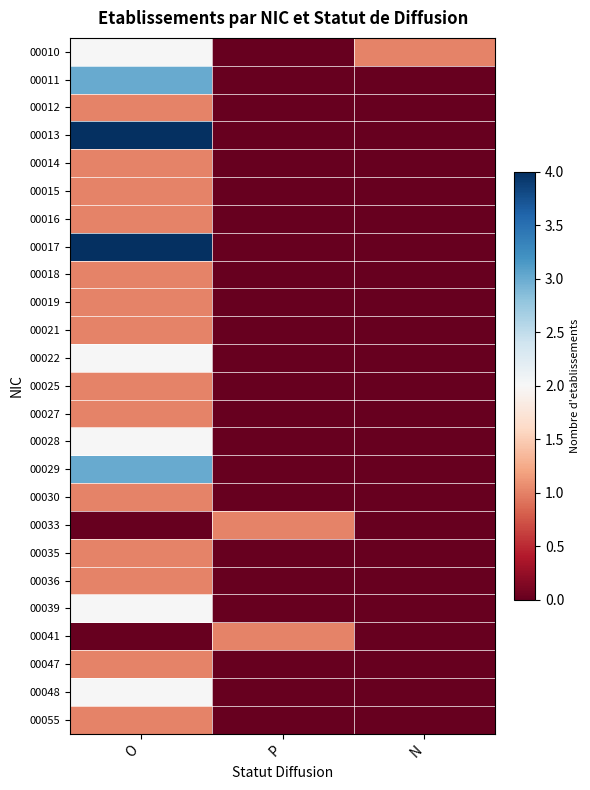

Reading left to right, extract all data points from this chart.

00010: O=2	P=0	N=1
00011: O=3	P=0	N=0
00012: O=1	P=0	N=0
00013: O=4	P=0	N=0
00014: O=1	P=0	N=0
00015: O=1	P=0	N=0
00016: O=1	P=0	N=0
00017: O=4	P=0	N=0
00018: O=1	P=0	N=0
00019: O=1	P=0	N=0
00021: O=1	P=0	N=0
00022: O=2	P=0	N=0
00025: O=1	P=0	N=0
00027: O=1	P=0	N=0
00028: O=2	P=0	N=0
00029: O=3	P=0	N=0
00030: O=1	P=0	N=0
00033: O=0	P=1	N=0
00035: O=1	P=0	N=0
00036: O=1	P=0	N=0
00039: O=2	P=0	N=0
00041: O=0	P=1	N=0
00047: O=1	P=0	N=0
00048: O=2	P=0	N=0
00055: O=1	P=0	N=0